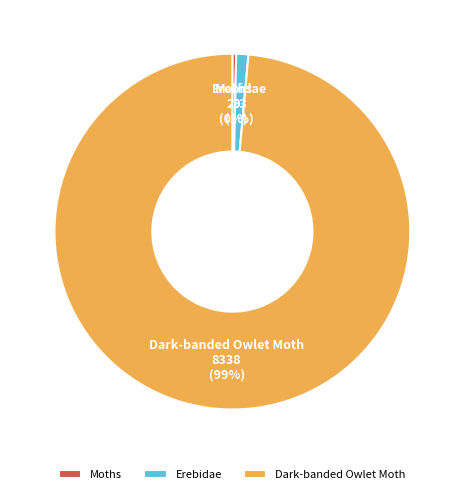

Is Erebidae the majority of the pie?

No